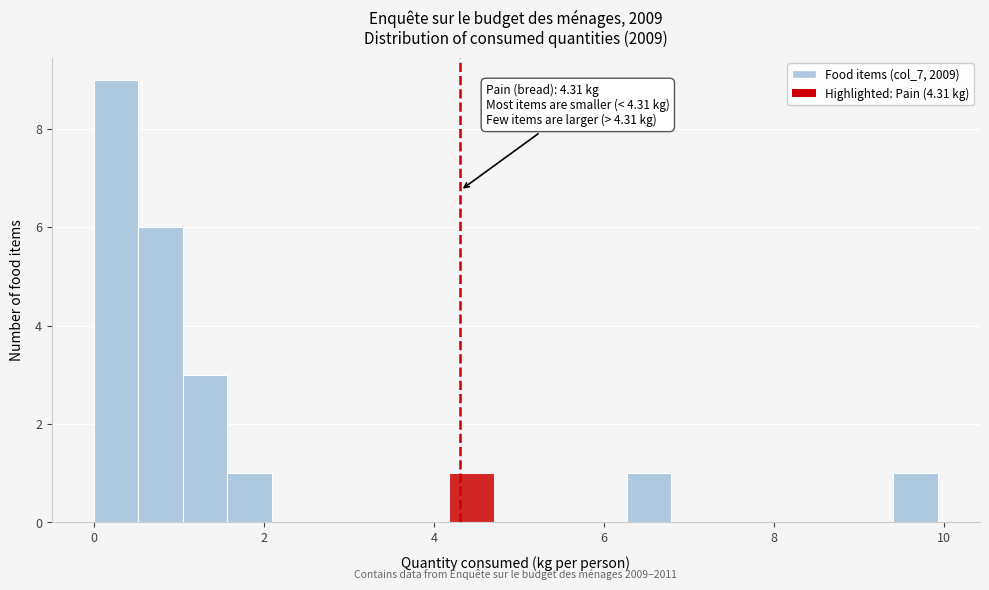

Around what value on the x-axis is the tallest bar? Give the approximate position of its centre, as read against the axis.

0.2